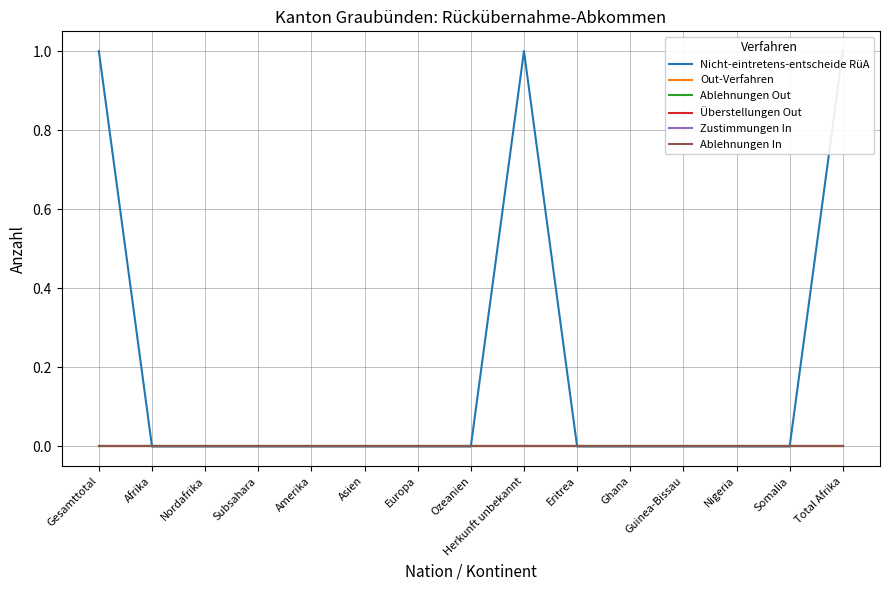

Which series has the widest spread of values?

Nicht-eintretens-entscheide RüA